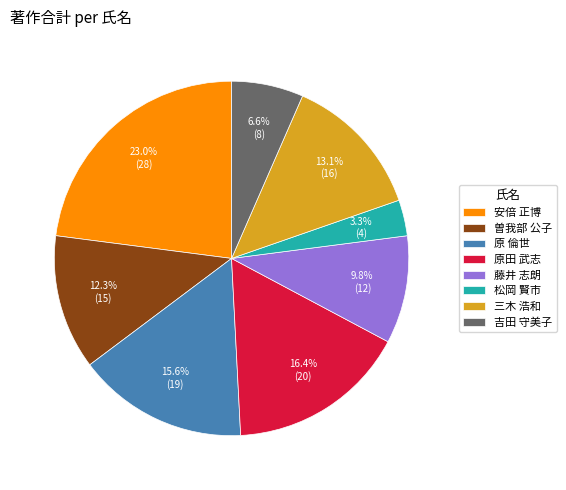

What is the largest slice in the pie chart?

安倍 正博